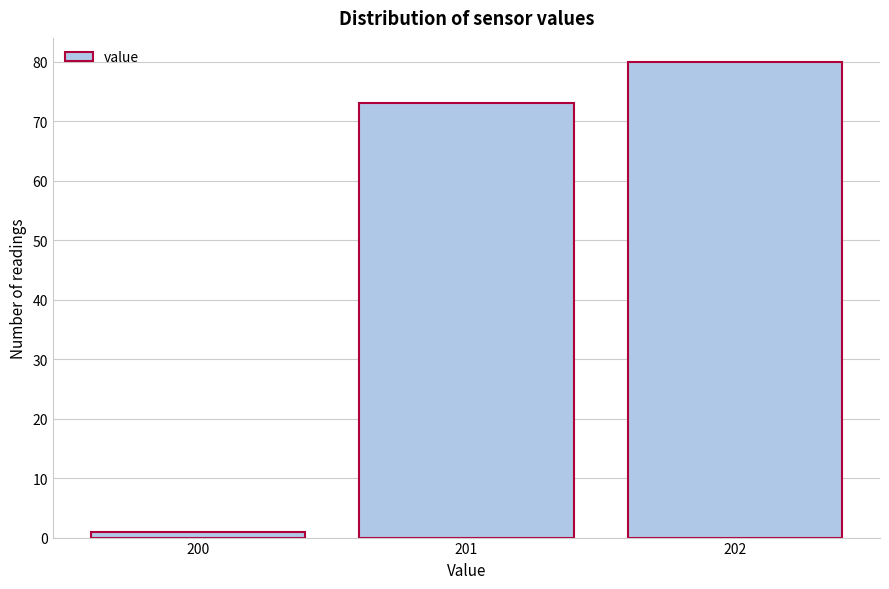

Reading right to left, transcribe all the data shown in this chart.

202=80	201=73	200=1